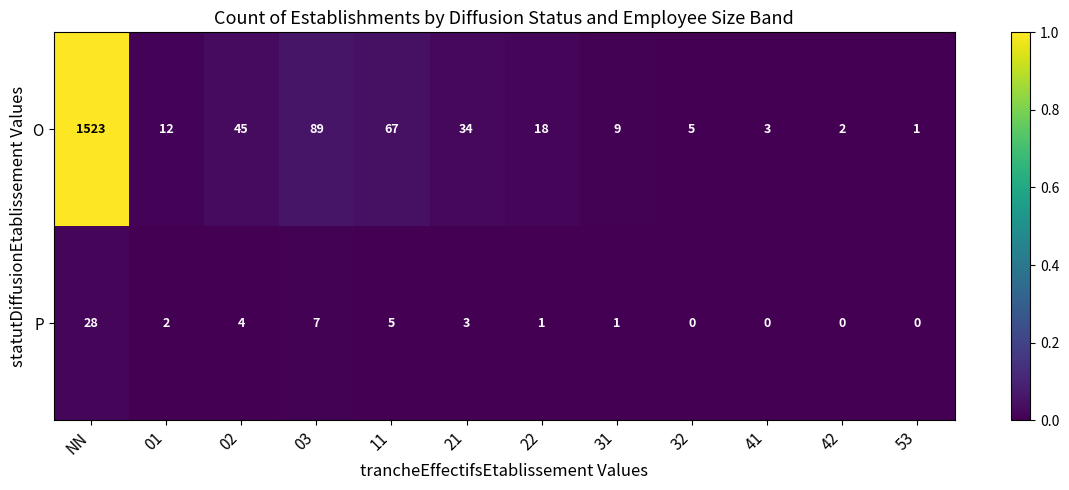

Which series has the largest range (max minus min)?

O